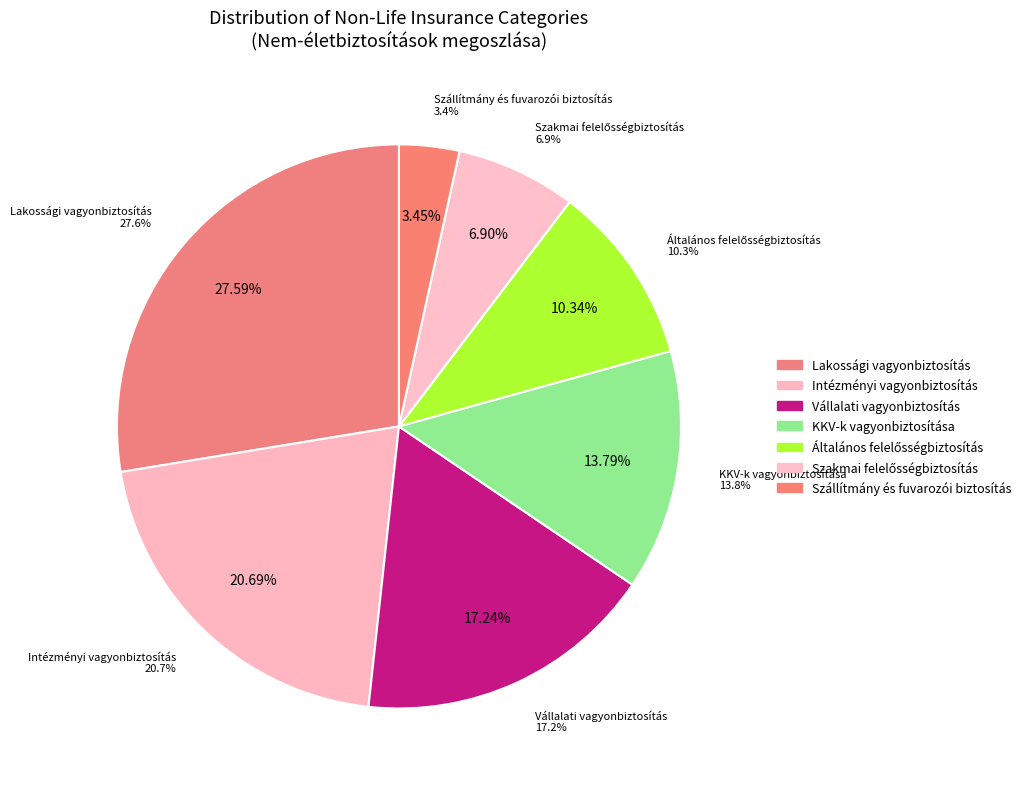

What is the largest slice in the pie chart?

Lakossági vagyonbiztosítás